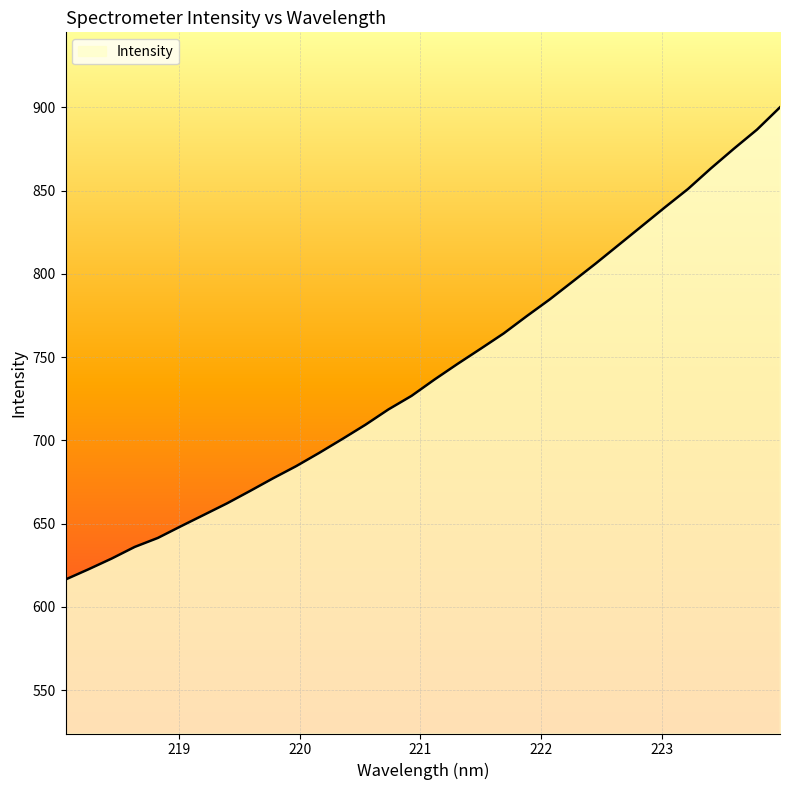

What is the maximum value shown in the chart?

900.0